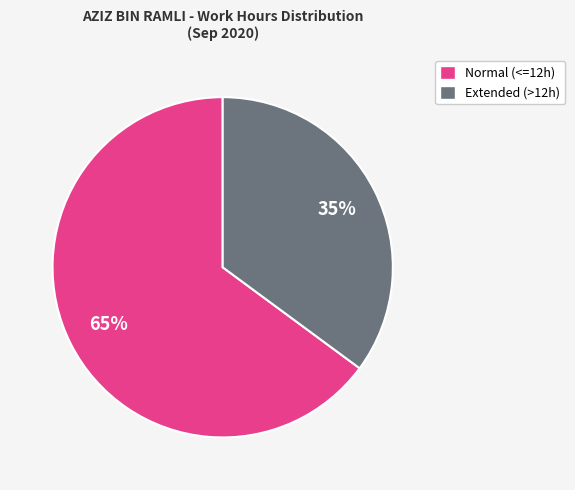

Which has a higher value, Extended (>12h) or Normal (<=12h)?

Normal (<=12h)